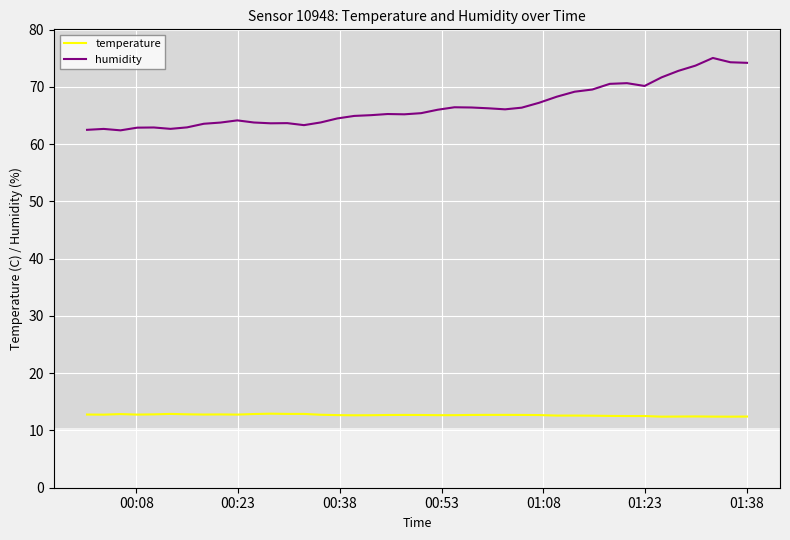

True or false: humidity and temperature intersect in this chart.

False